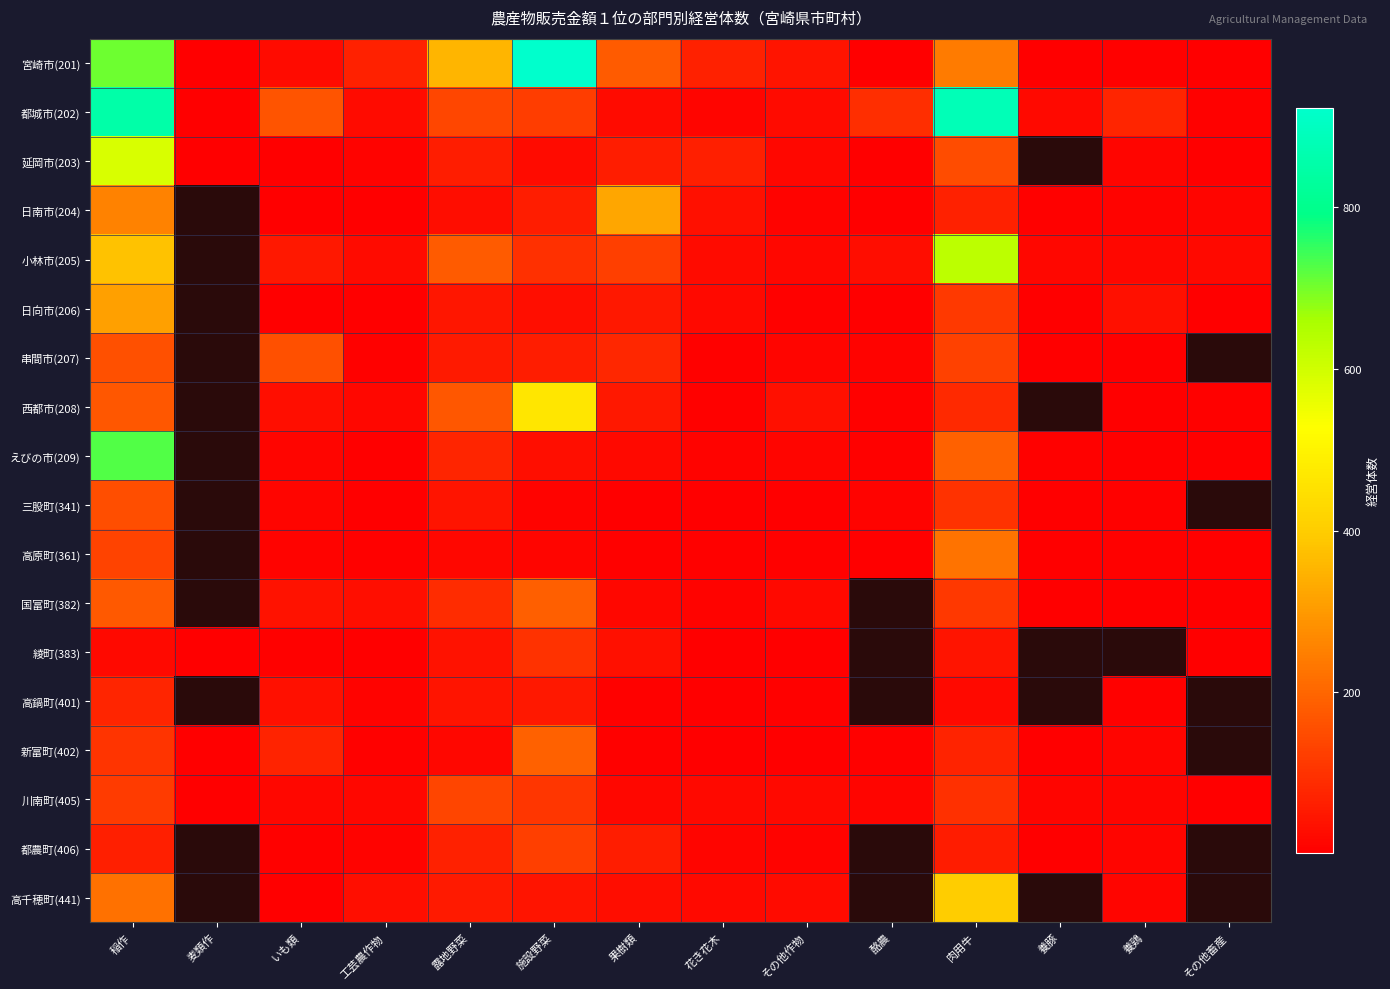

Is it true that 高鍋町(401) equals 4.0 at 果樹類?

False